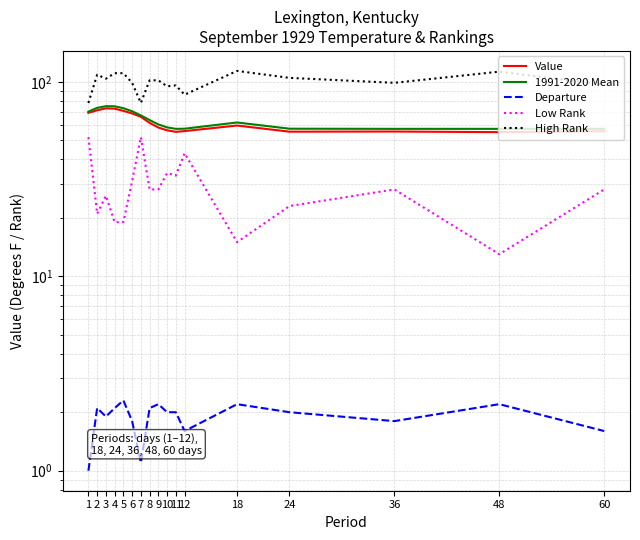

At which category does High Rank reach its first local valley?

3